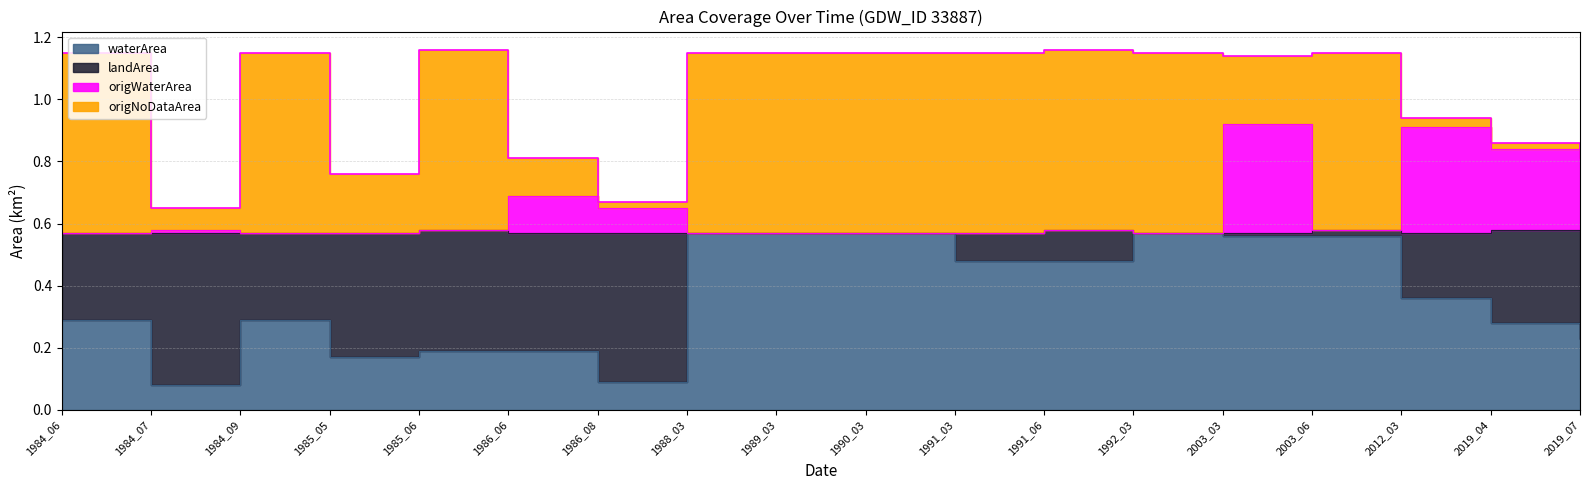

The value of waterArea at 1984_07 is 0.0. True or false?

False